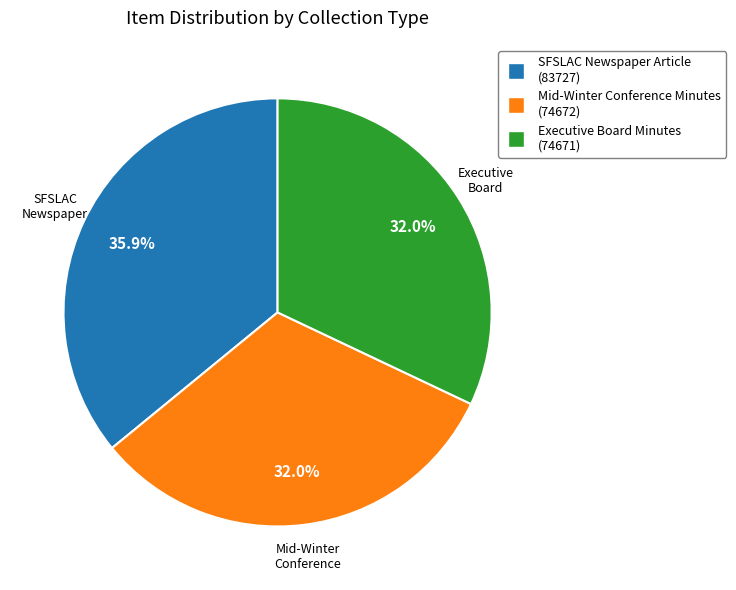

How many segments does this pie chart have?

3